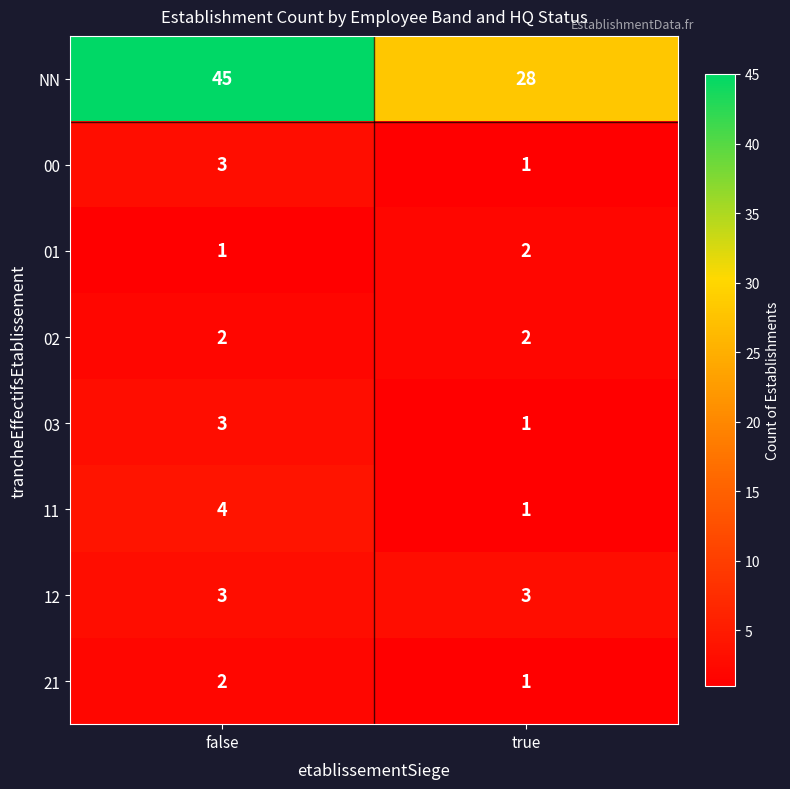

What is the difference between the highest and lowest values at true?

27